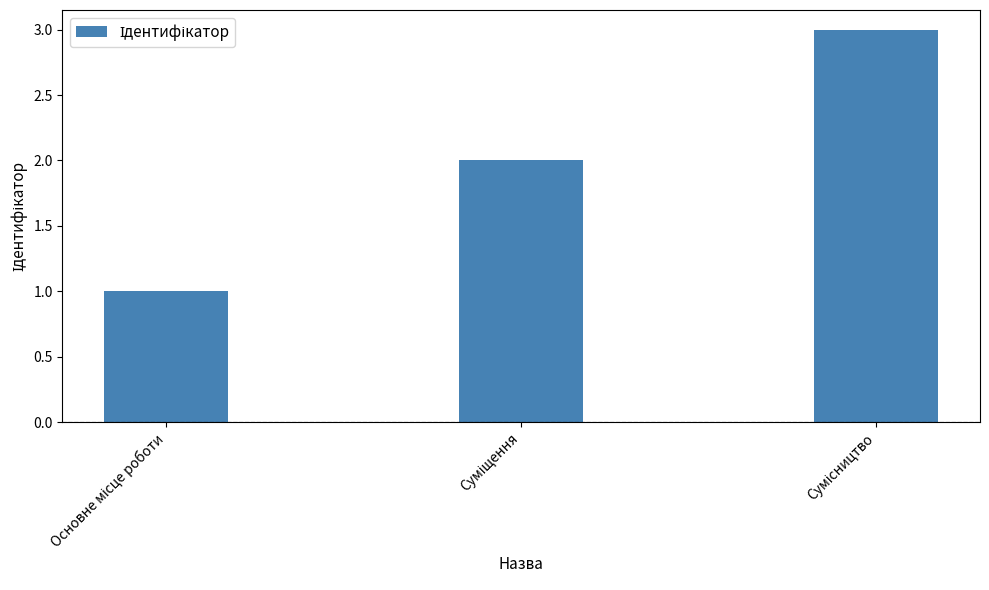

What is the maximum value shown in the chart?

3